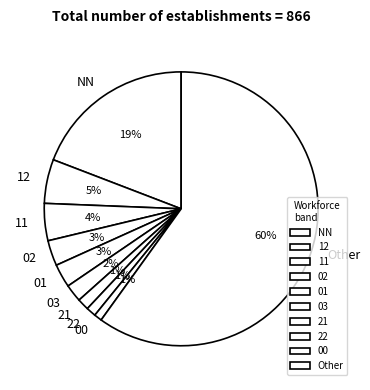

Count the number of slices in the pie.

10